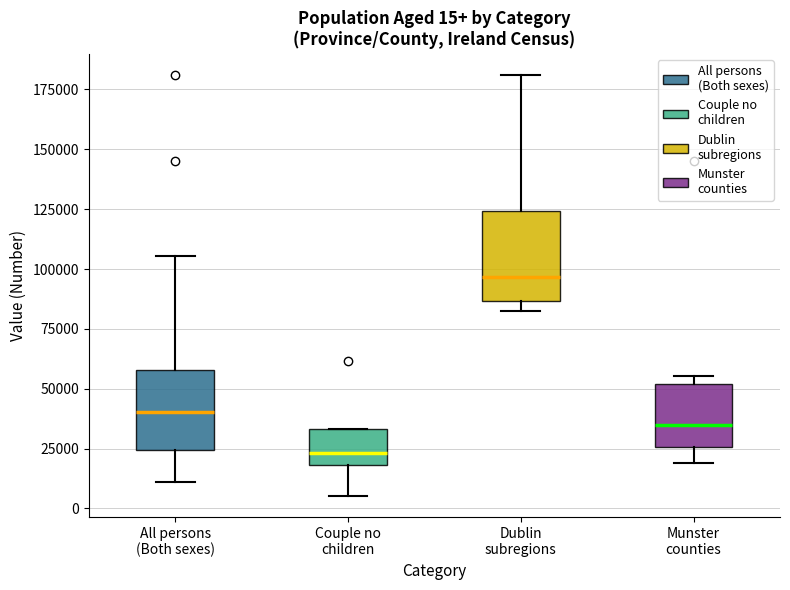

Which box has the lowest median line?

Couple no children